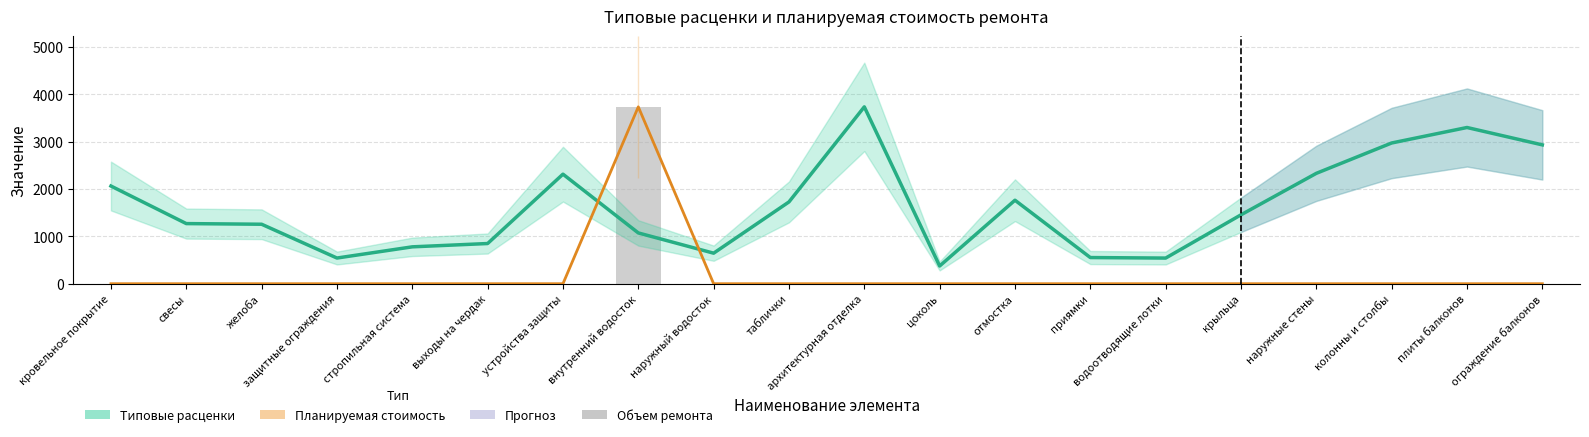

How many groups of bars are there?

20